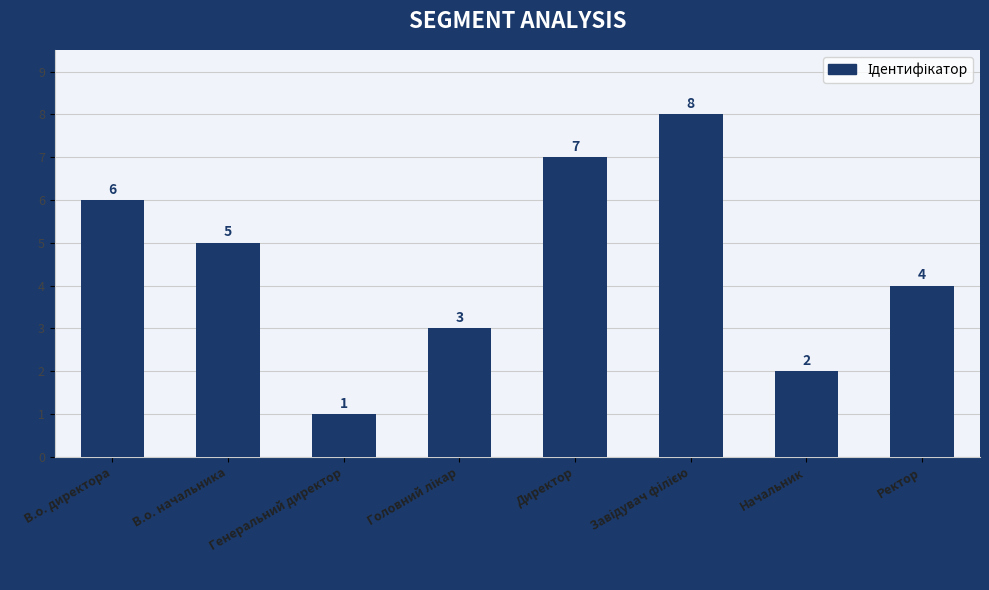

How many data points does each series have?

8